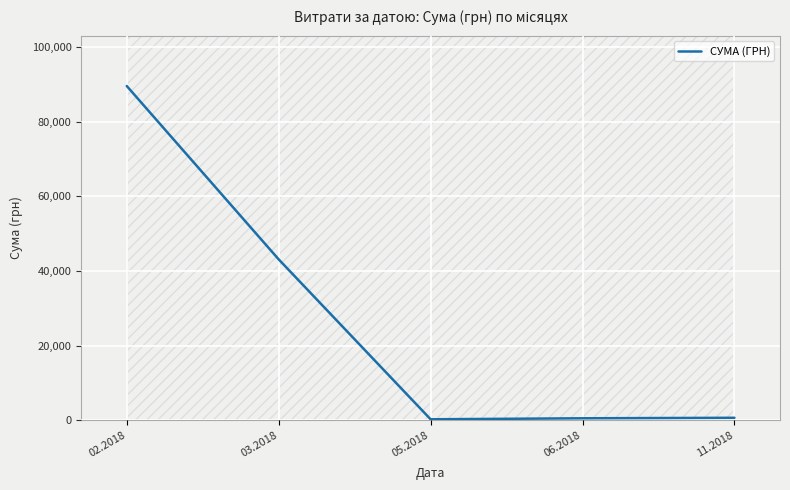

What is the difference between the maximum and second lowest values?

89006.5